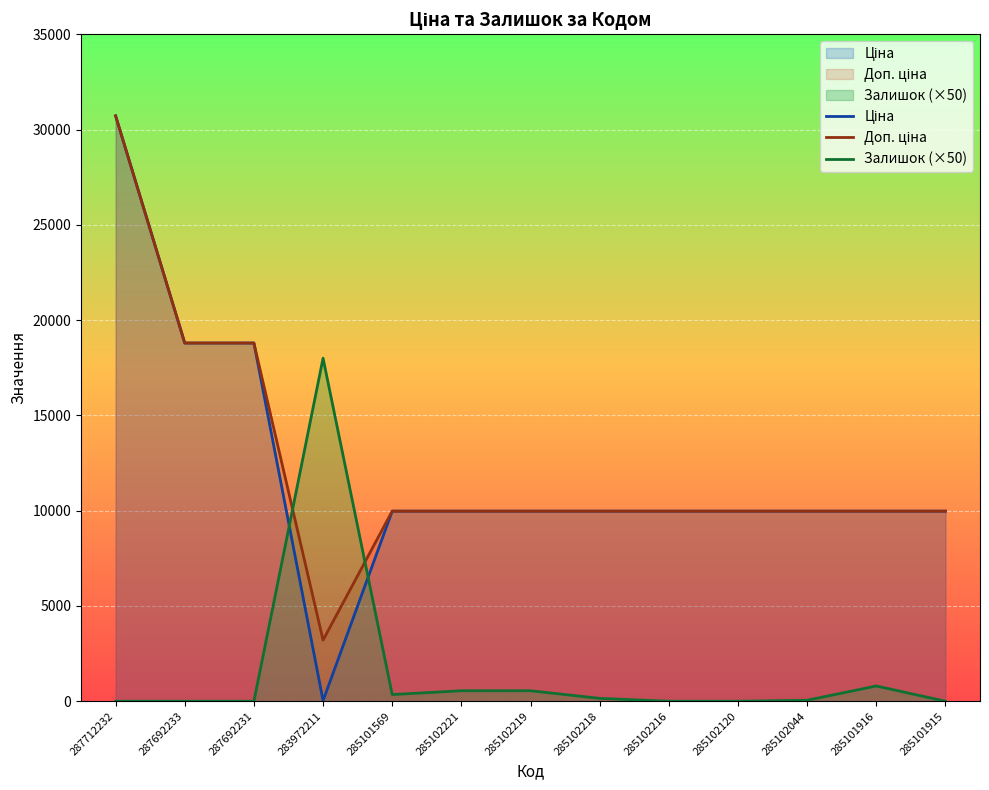

Rank the series by their maximum value, from lowest to highest.

Залишок, Ціна, Доп. ціна